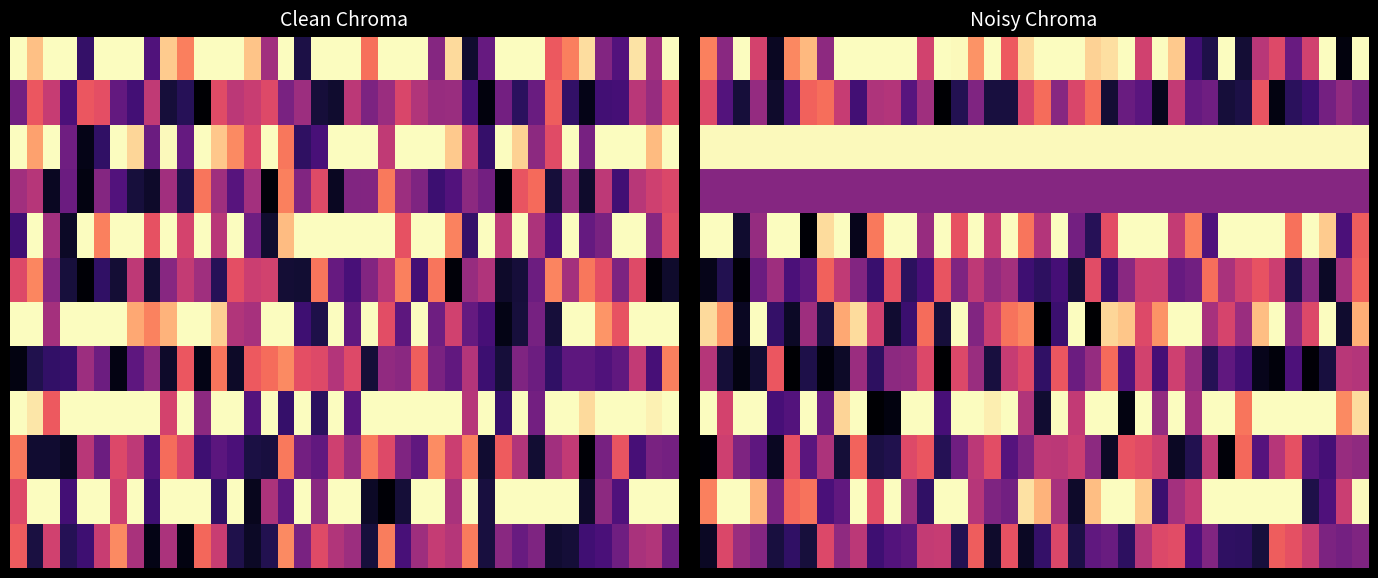

Which series has the largest total across all categories?

row_2